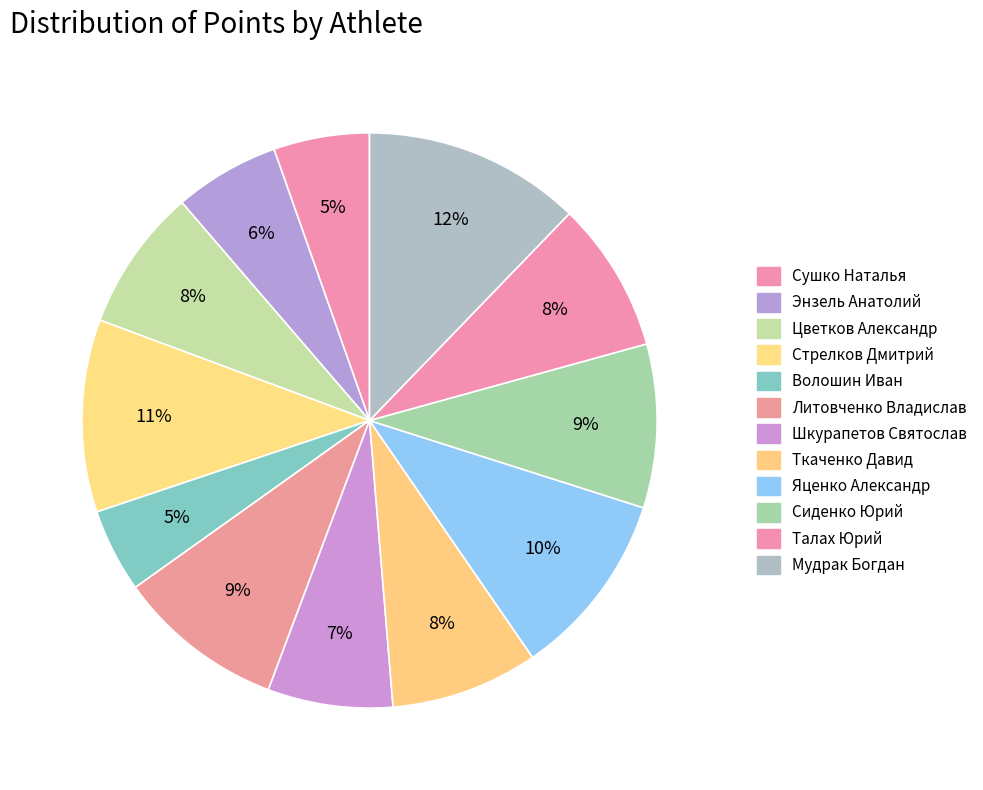

Which has a higher value, Сушко Наталья or Волошин Иван?

Сушко Наталья